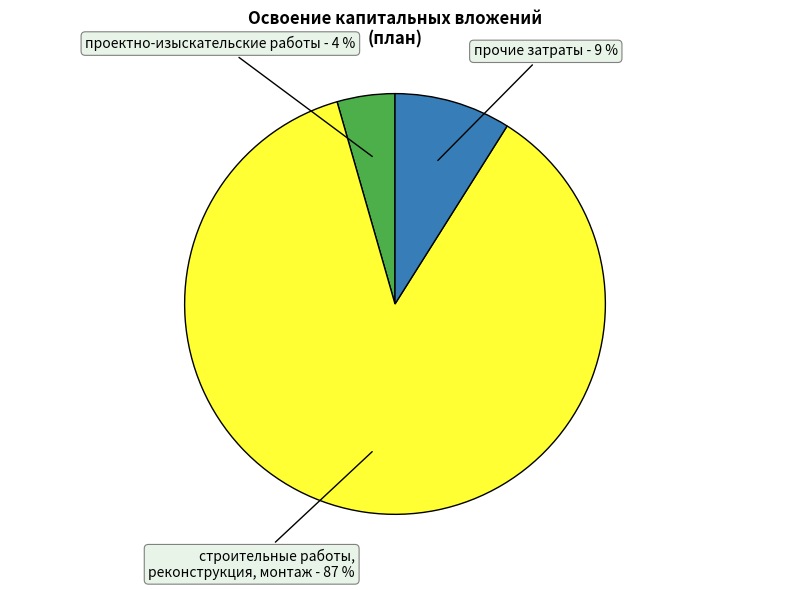

To the nearest percent, what percentage of the pie is проектно-изыскательские работы?

4%